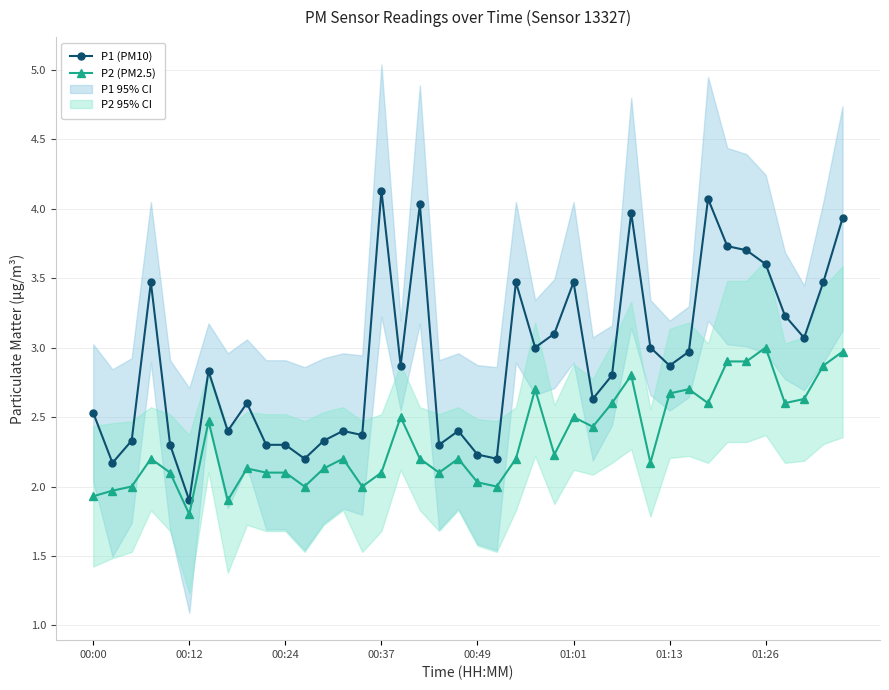

The P1 (PM10) series shows 2.3 at 00:24. True or false?

True